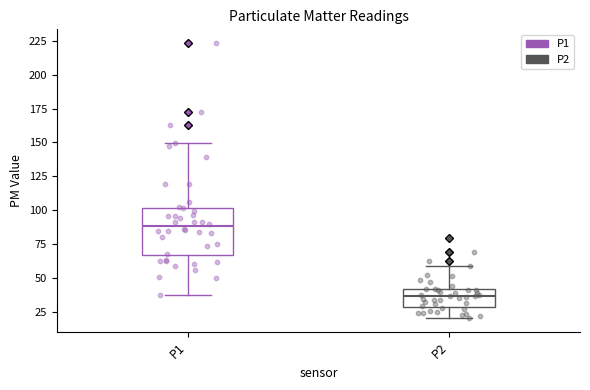

Where is the lower edge of the box for P1 on the y-axis? The values are not printed on the chart, so give them approximately, as read against the axis.

65